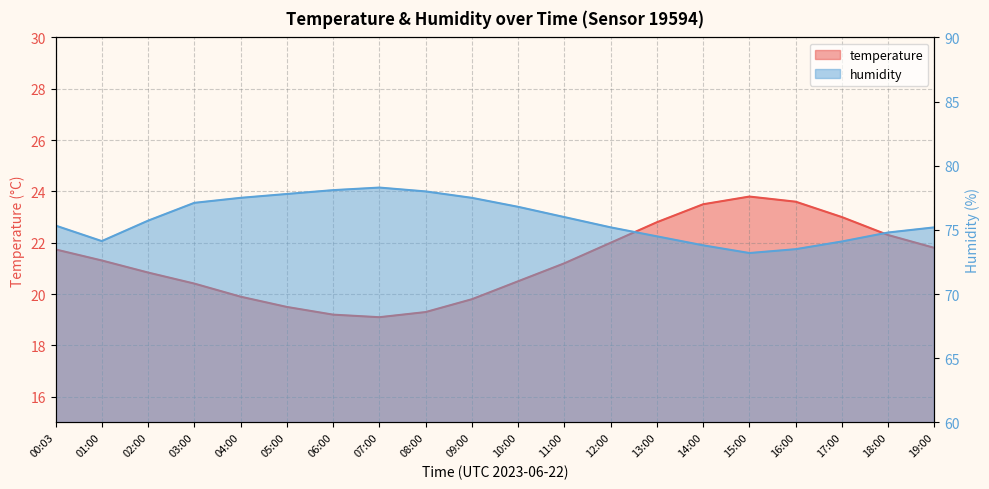

Reading right to left, list all the values displayed in this chart.

temperature: 21.8	22.3	23.0	23.6	23.8	23.5	22.8	22.0	21.2	20.5	19.8	19.3	19.1	19.2	19.5	19.9	20.4	20.8	21.3	21.7
humidity: 75.2	74.8	74.1	73.5	73.2	73.8	74.5	75.2	76.0	76.8	77.5	78.0	78.3	78.1	77.8	77.5	77.1	75.7	74.1	75.3